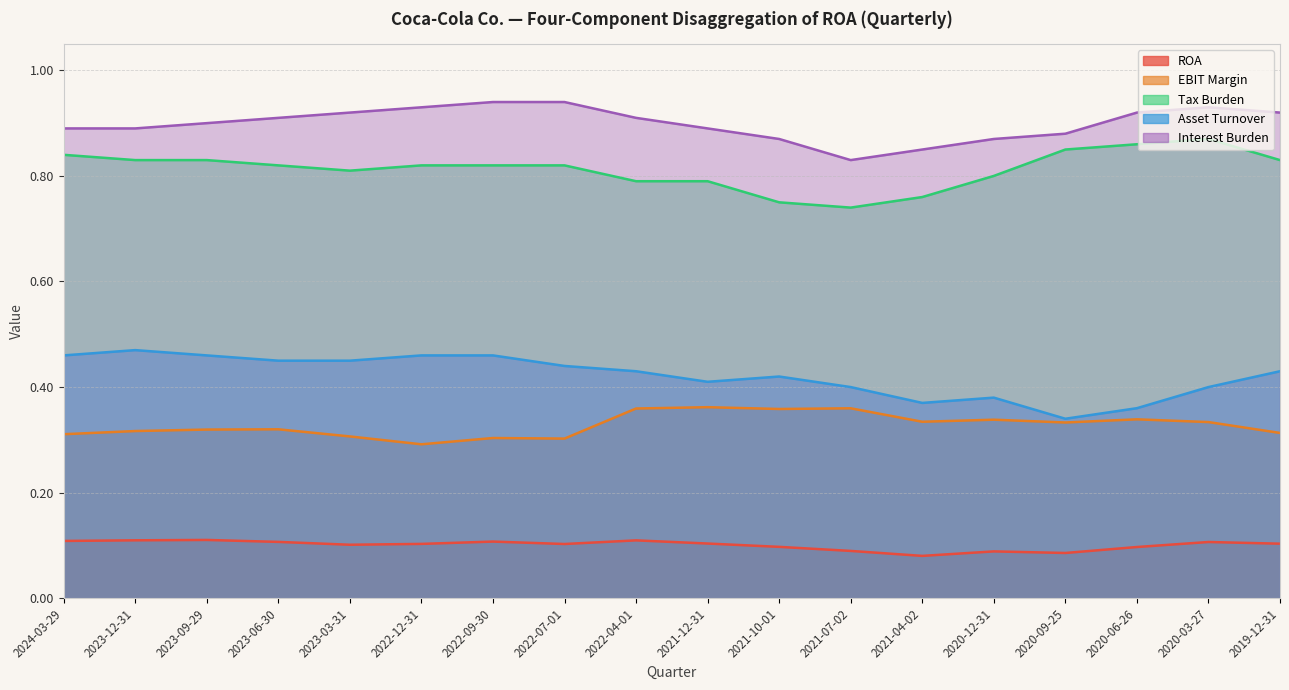

True or false: Asset Turnover and Tax Burden cross at least once.

False